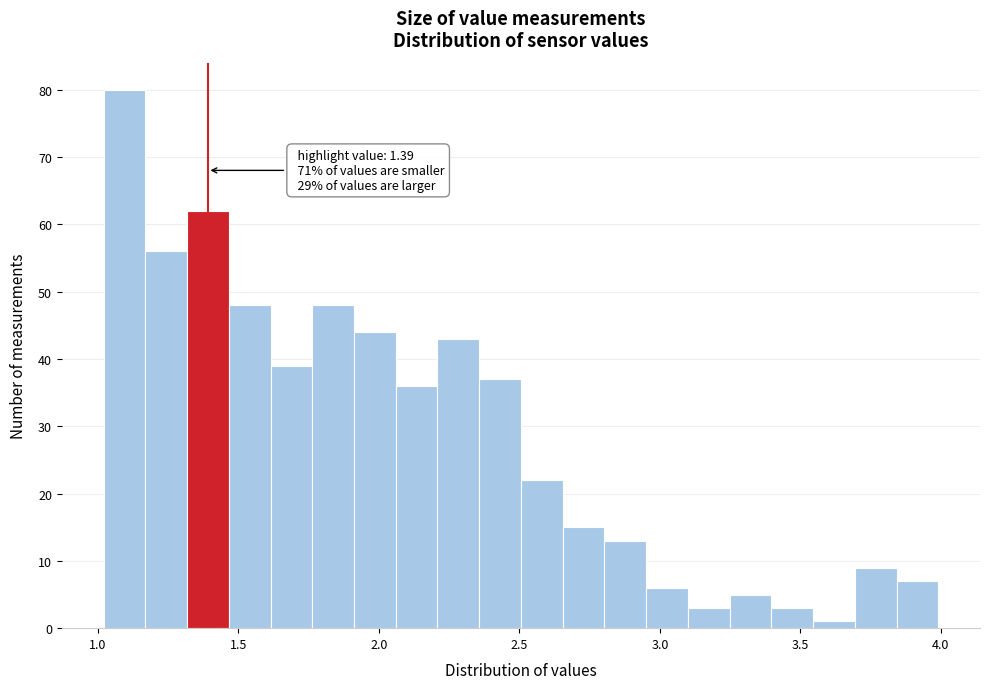

Read against the x-axis, roughly where is the centre of the tallest bar?

1.10